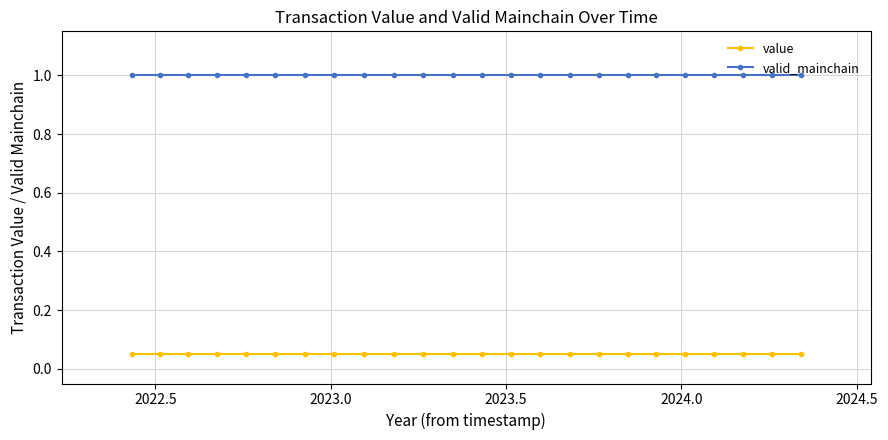

Which series has the largest total across all categories?

valid_mainchain